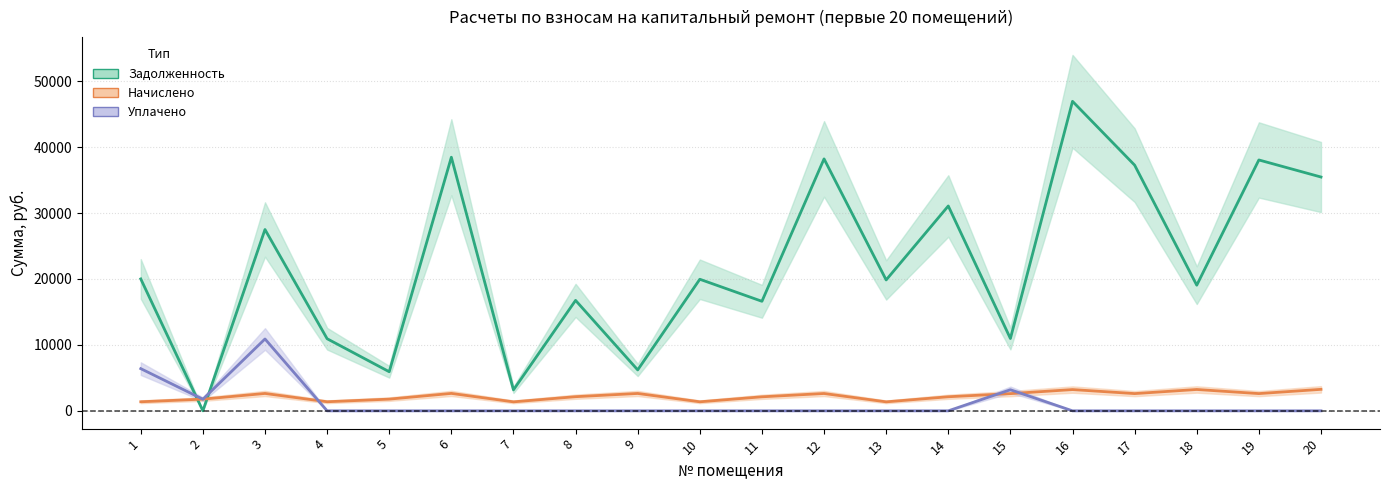

Reading left to right, list all the values displayed in this chart.

задолженность (col_1): 1=20011.1	2=0.0	3=27505.6	4=10938.6	5=5930.2	6=38470.8	7=3181.6	8=16753.7	9=6205.9	10=19959.2	11=16616.2	12=38218.5	13=19856.0	14=31076.5	15=10965.9	16=46950.8	17=37269.1	18=19058.7	19=38057.0	20=35467.9
начислено (col_3): 1=1374.6	2=1776.0	3=2635.6	4=1378.2	5=1776.0	6=2642.7	7=1364.0	8=2145.4	9=2635.6	10=1371.1	11=2127.7	12=2628.5	13=1364.0	14=2134.7	15=2610.7	16=3225.2	17=2614.3	18=3239.4	19=2614.3	20=3260.8
уплачено (col_4): 1=6400.0	2=1764.0	3=10901.6	4=0.0	5=0.0	6=0.0	7=0.0	8=0.0	9=0.0	10=0.0	11=0.0	12=0.0	13=0.0	14=0.0	15=3200.0	16=0.0	17=0.0	18=0.0	19=0.0	20=0.0